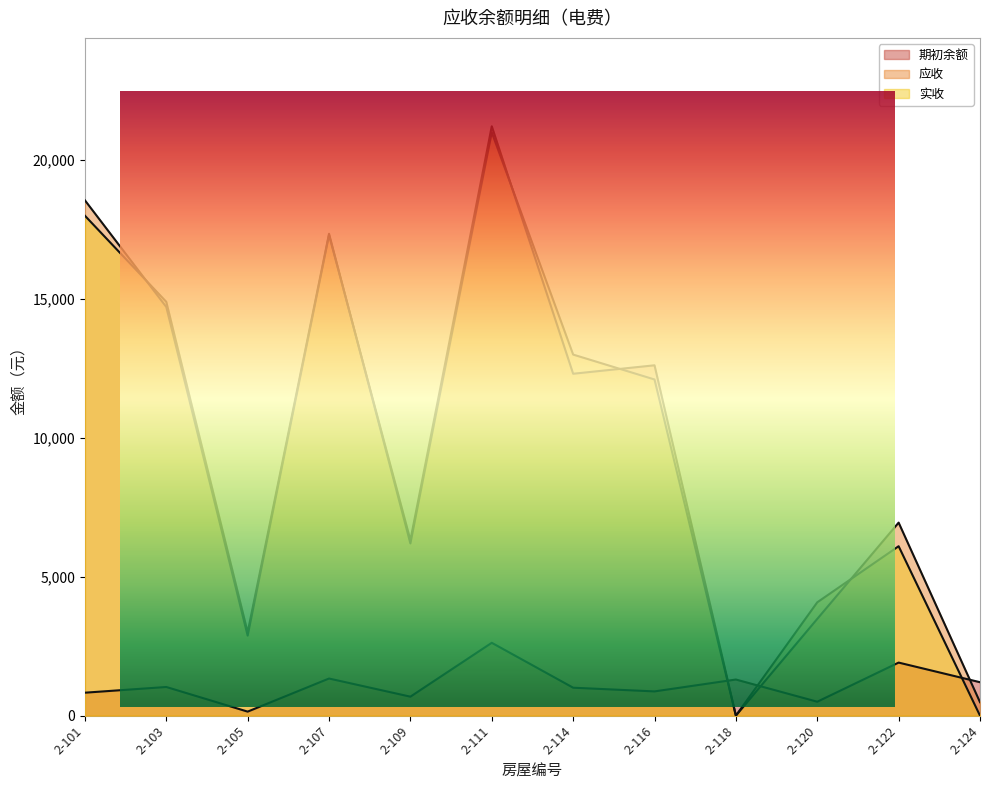

Rank the categories by 期初余额 value from highest to lowest.

2-111, 2-122, 2-107, 2-118, 2-124, 2-103, 2-114, 2-116, 2-101, 2-109, 2-120, 2-105